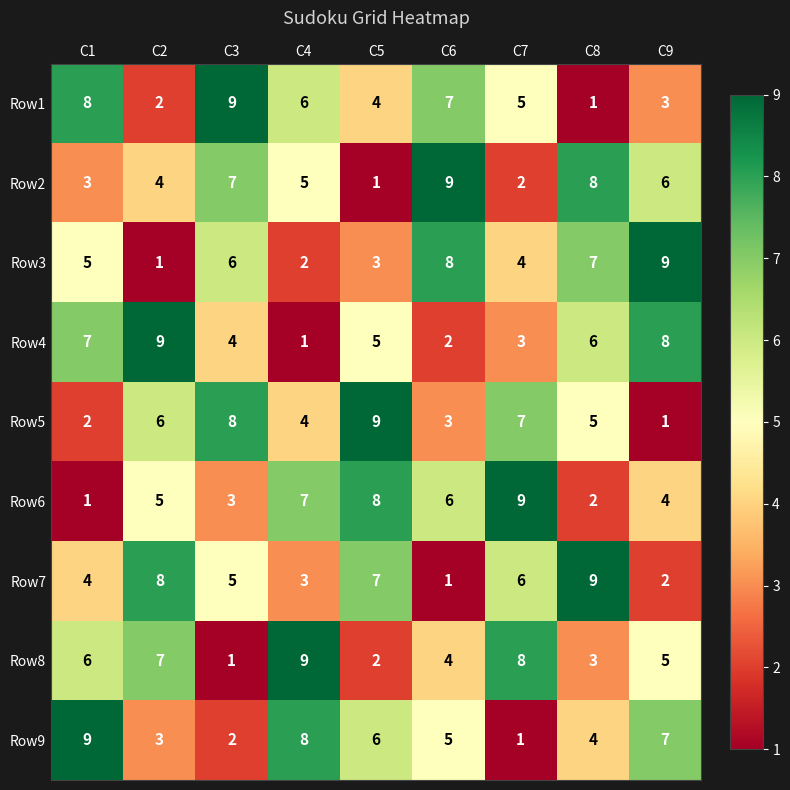

At C5, list the series in order from largest to smallest.

Row5, Row6, Row7, Row9, Row4, Row1, Row3, Row8, Row2